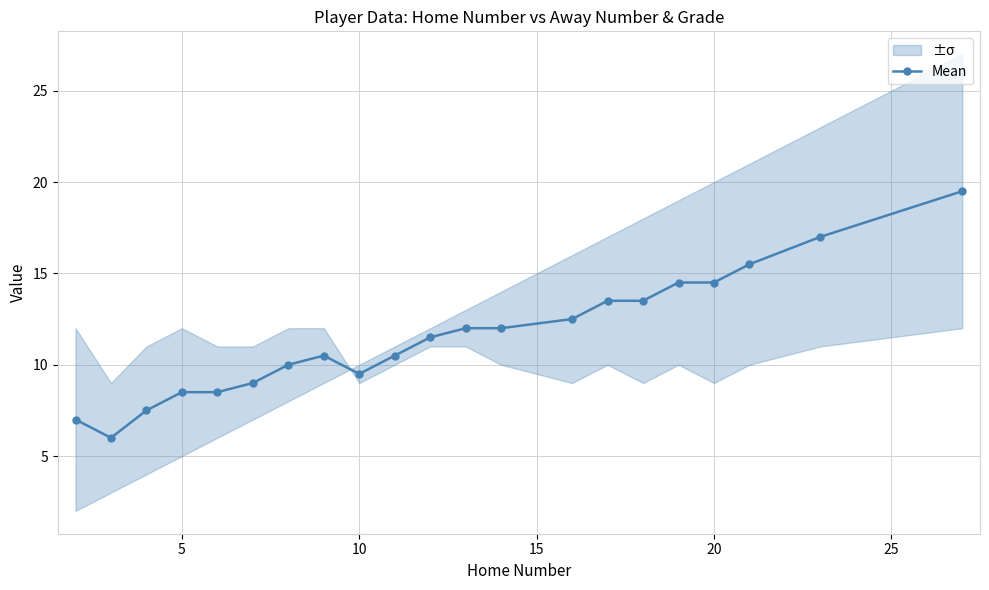

What is the maximum value for Mean?

19.5